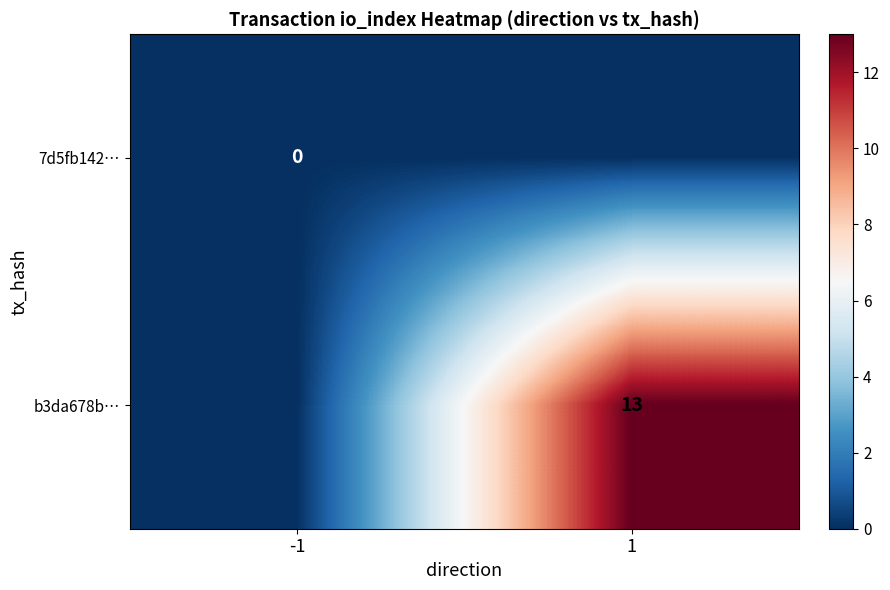

The b3da678b… series shows 7 at 1. True or false?

False